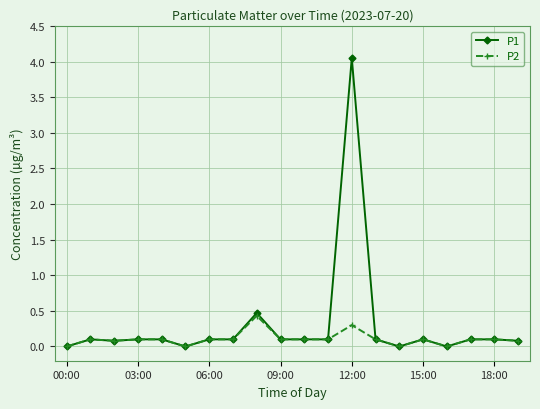

What is the highest value of the P2 series?

0.4